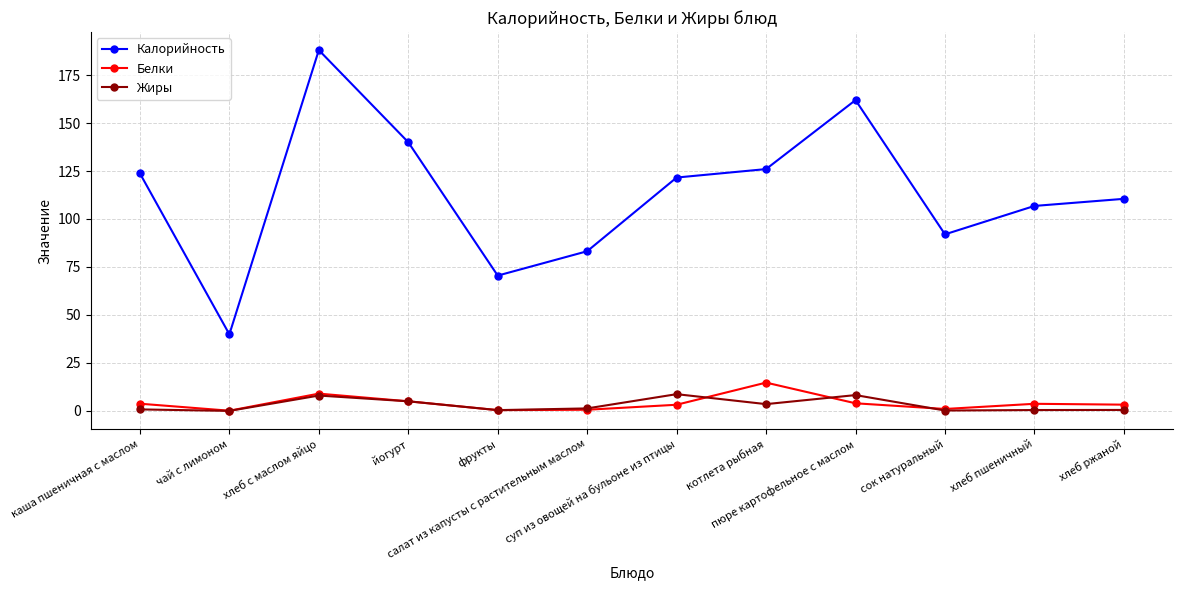

The value of Калорийность at йогурт is 44.0. True or false?

False